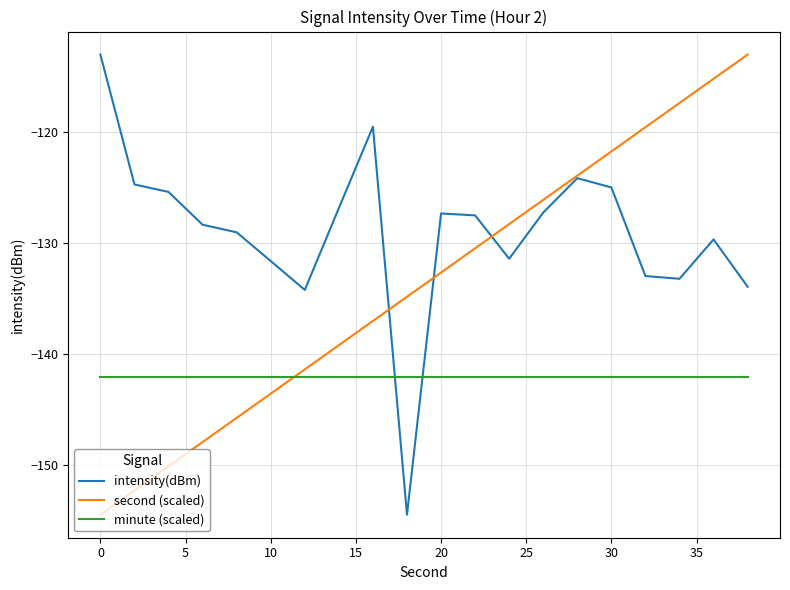

What is the smallest value displayed?

-154.5